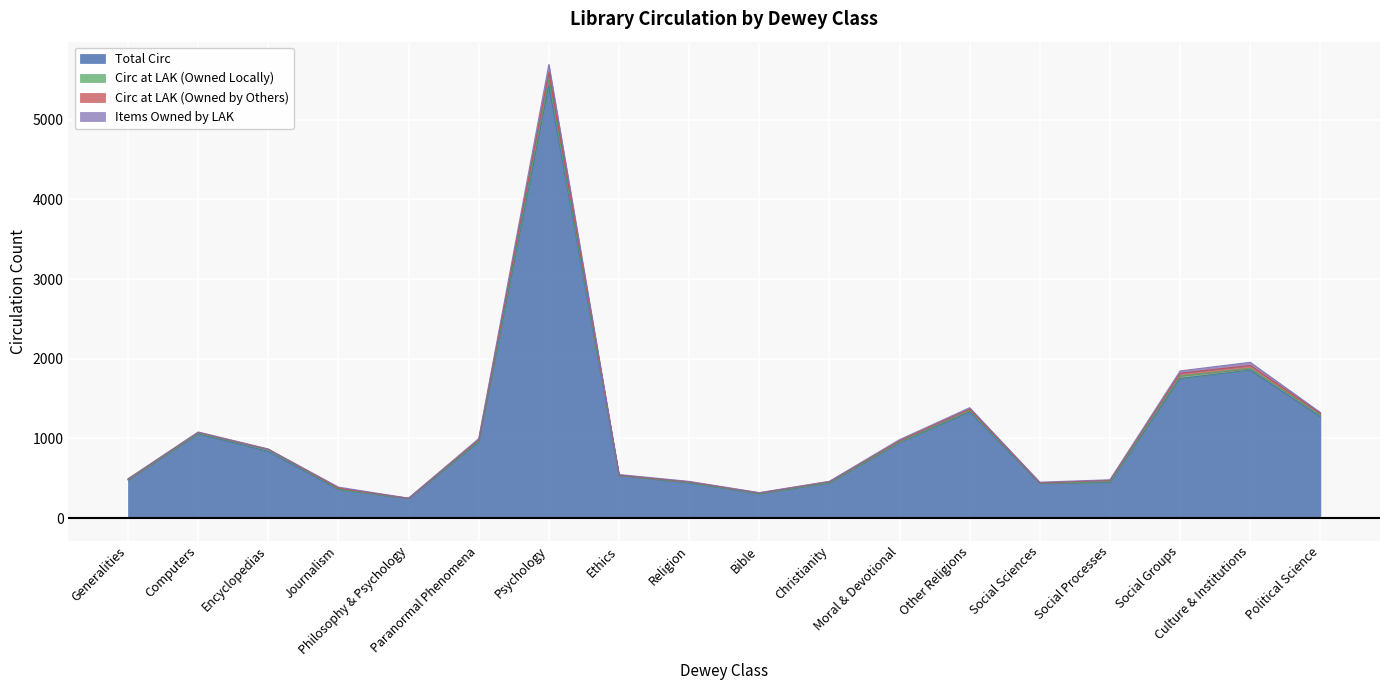

At which label does Total Circ first exceed 836?

Computers